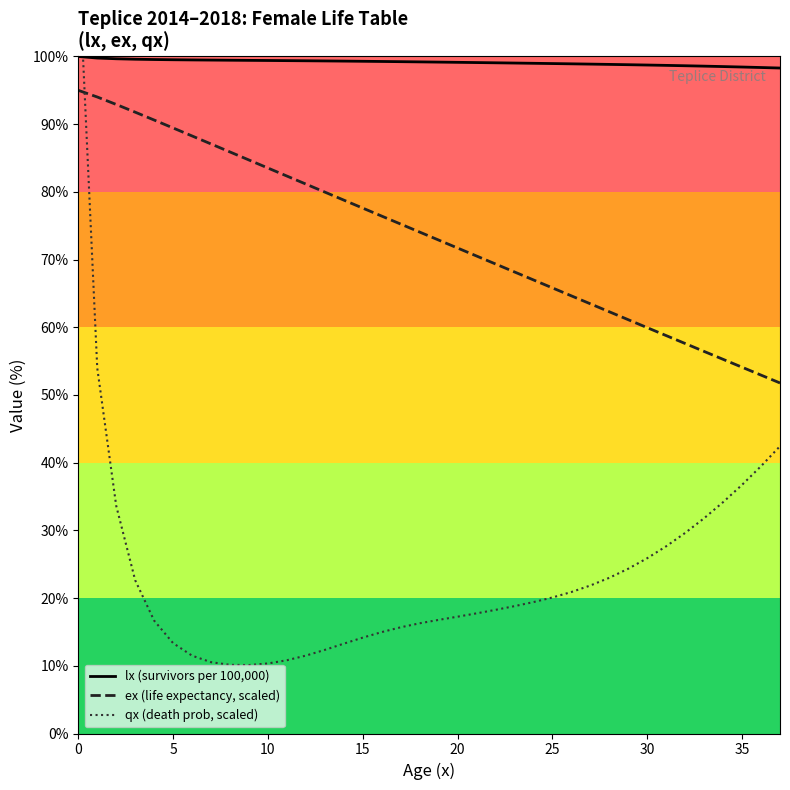

True or false: qx (death prob, scaled) and lx (survivors per 100,000) intersect in this chart.

True